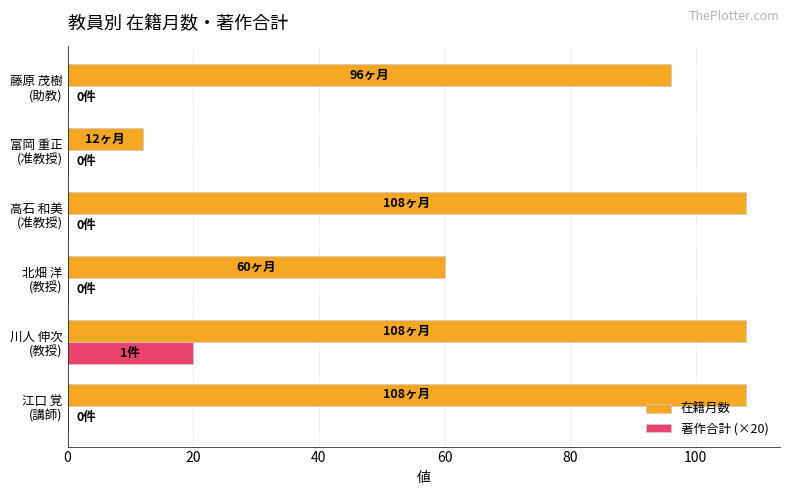

Which series has the largest total across all categories?

在籍月数